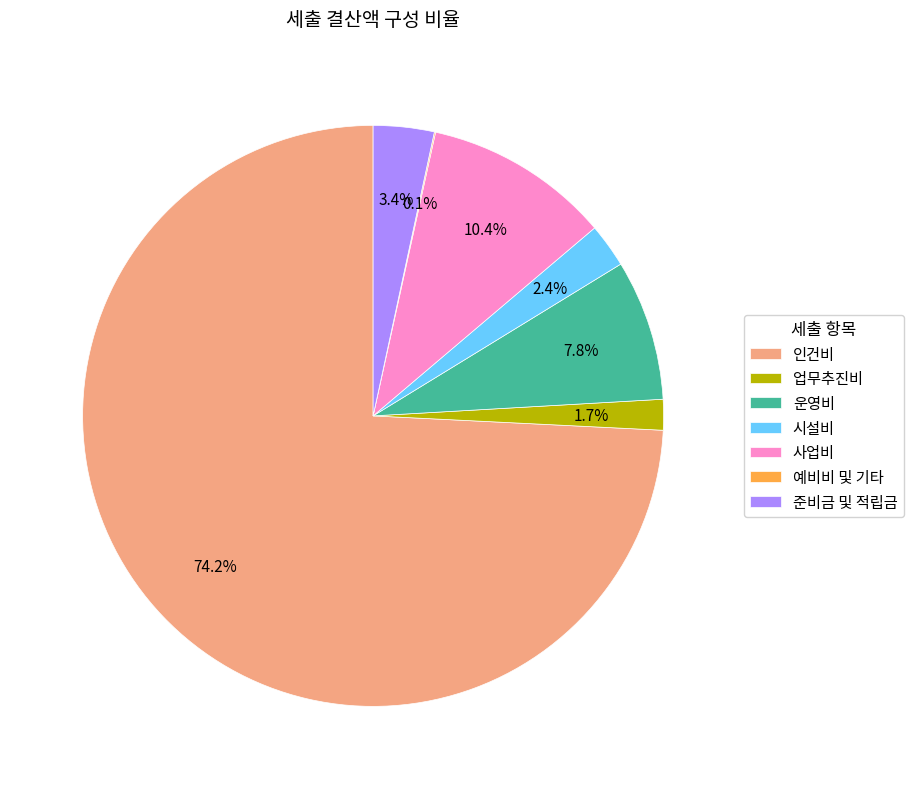

What is the largest slice in the pie chart?

인건비